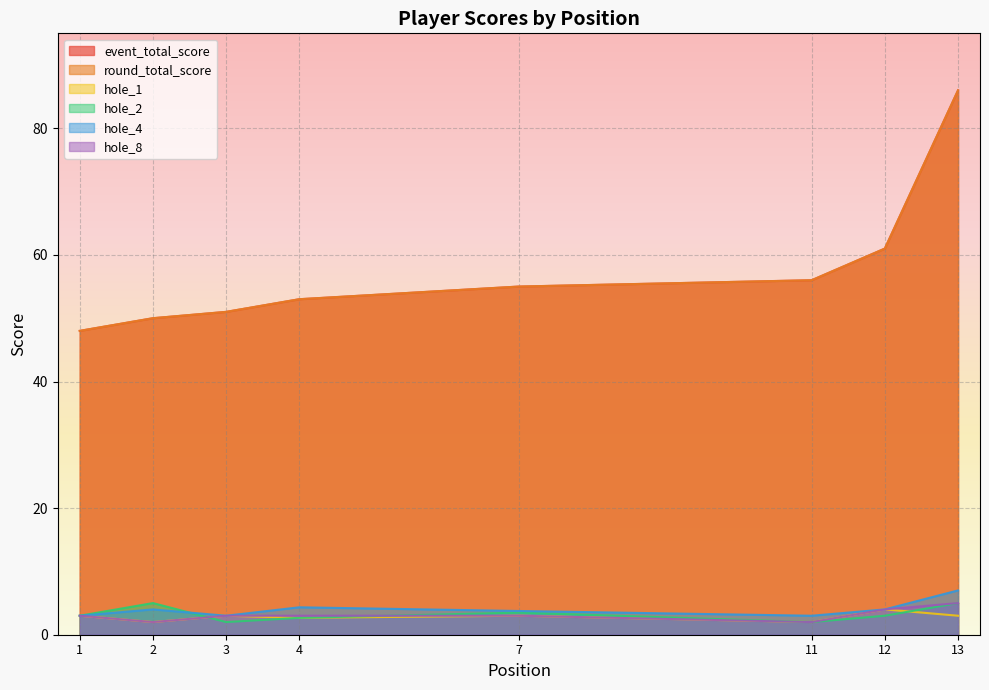

Between 1 and 13, which series saw the biggest shift?

event_total_score